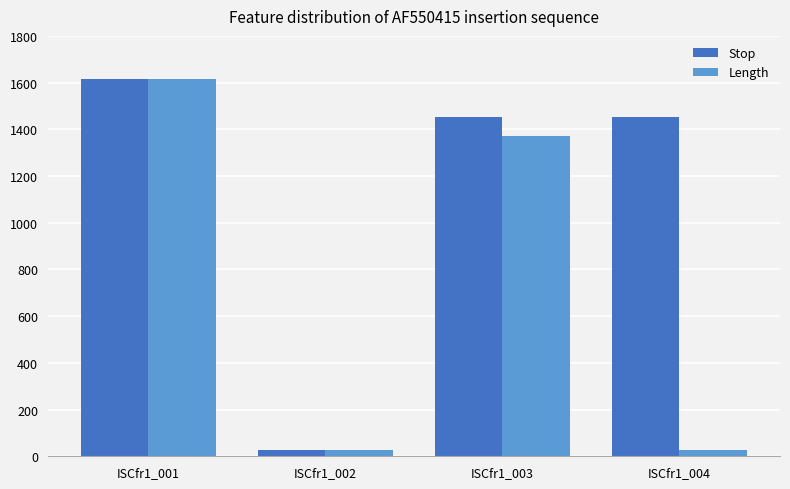

Are the bars horizontal?

No